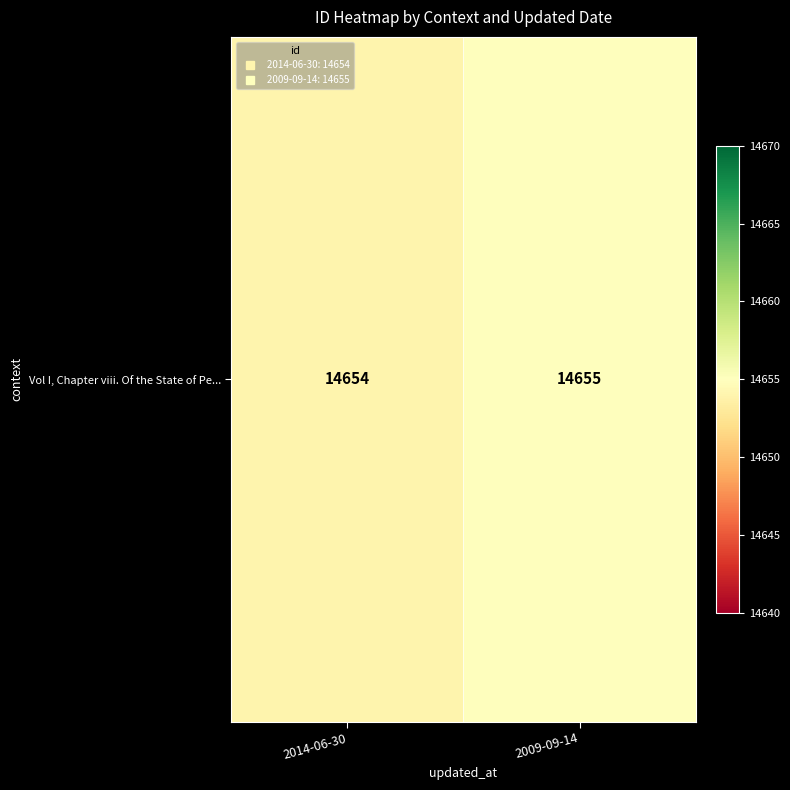

The chart shows a value of 14655 at 2009-09-14. True or false?

True